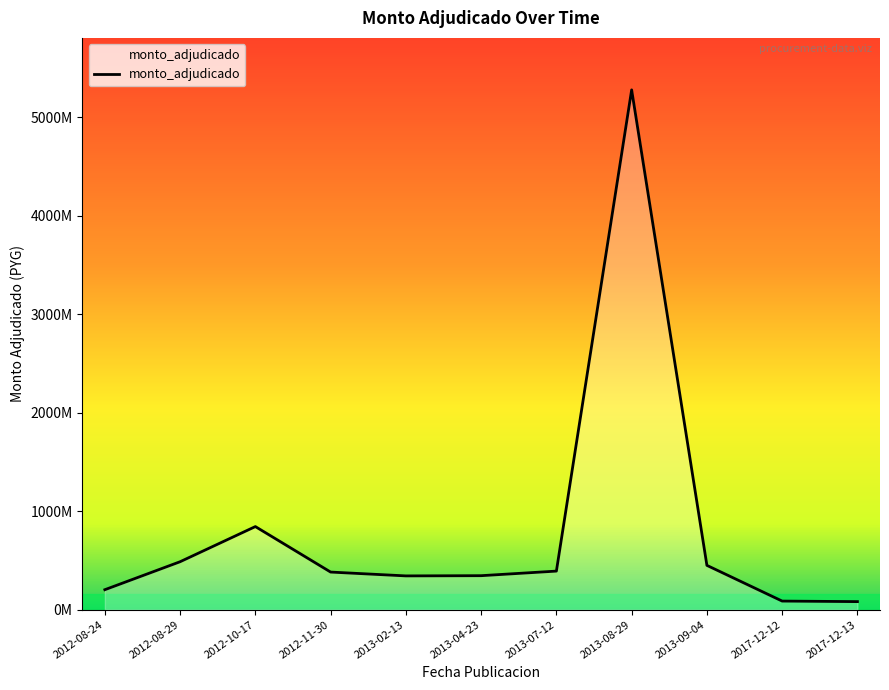

The value at 2012-11-30 is 615746214. True or false?

False